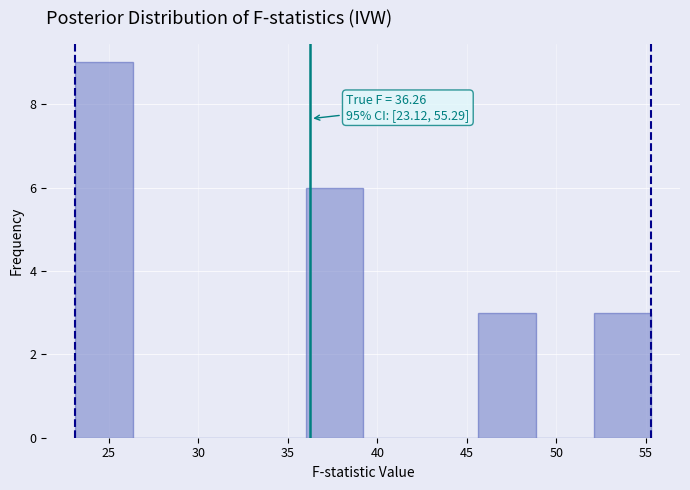

Which range on the x-axis has the tallest bar?

23.0 to 26.5